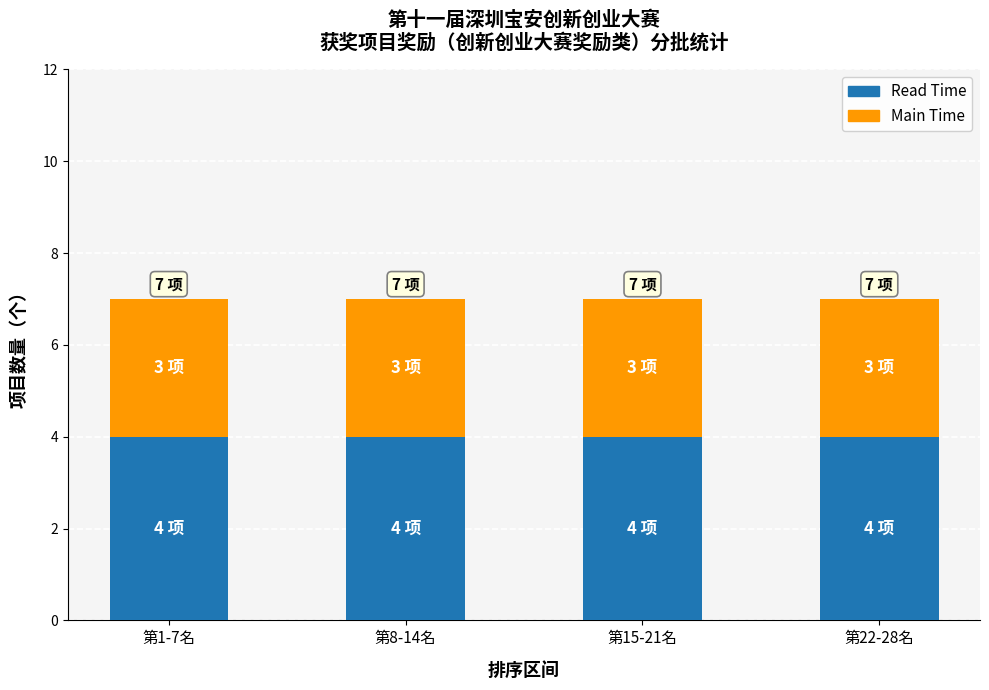

What is the minimum value for Read Time?

4